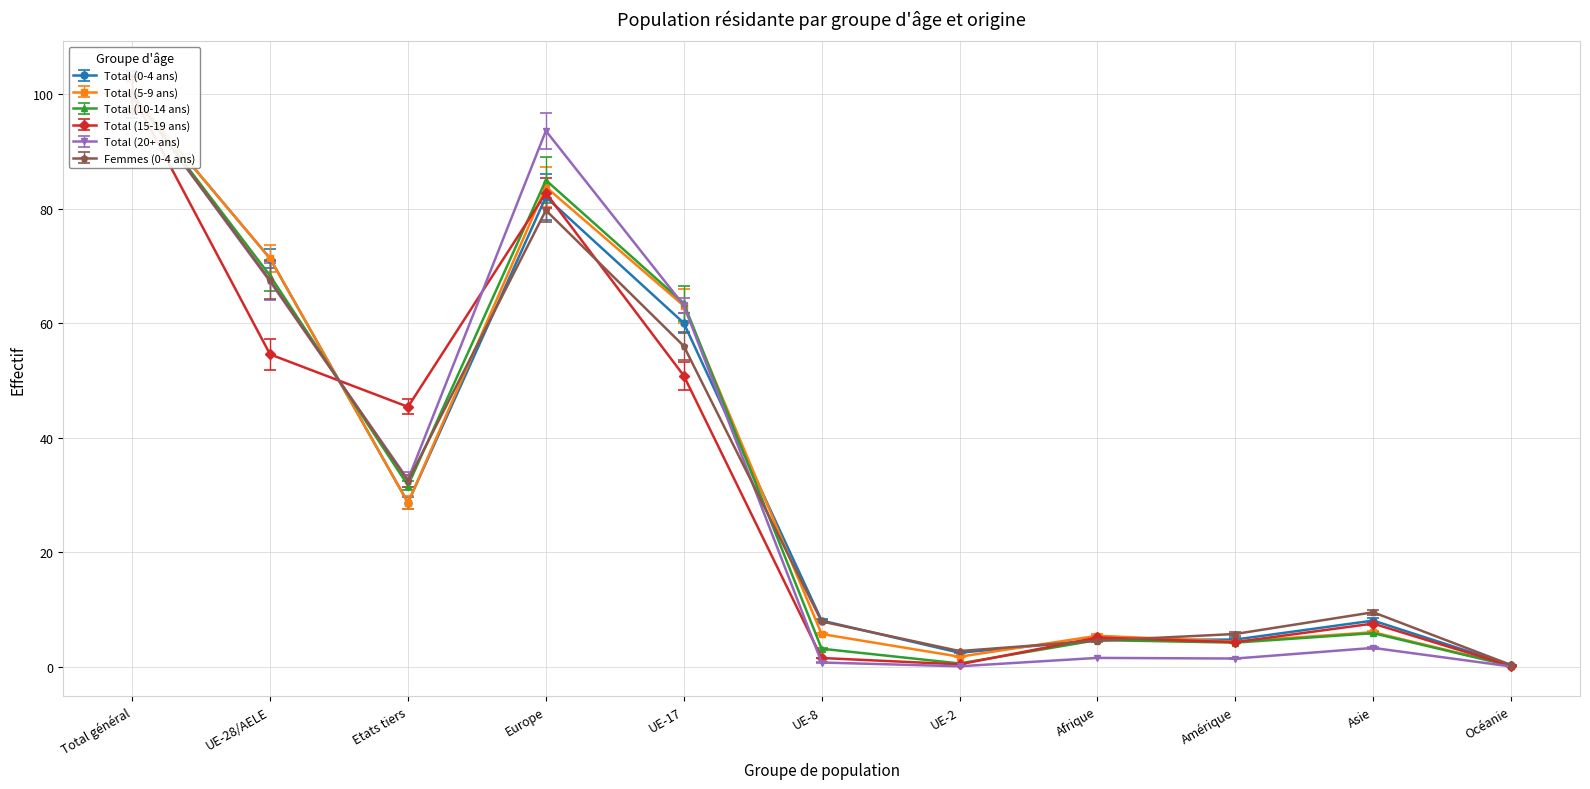

Is the value of Total (15-19 ans) at Etats tiers greater than the value of Femmes (0-4 ans) at Europe?

No